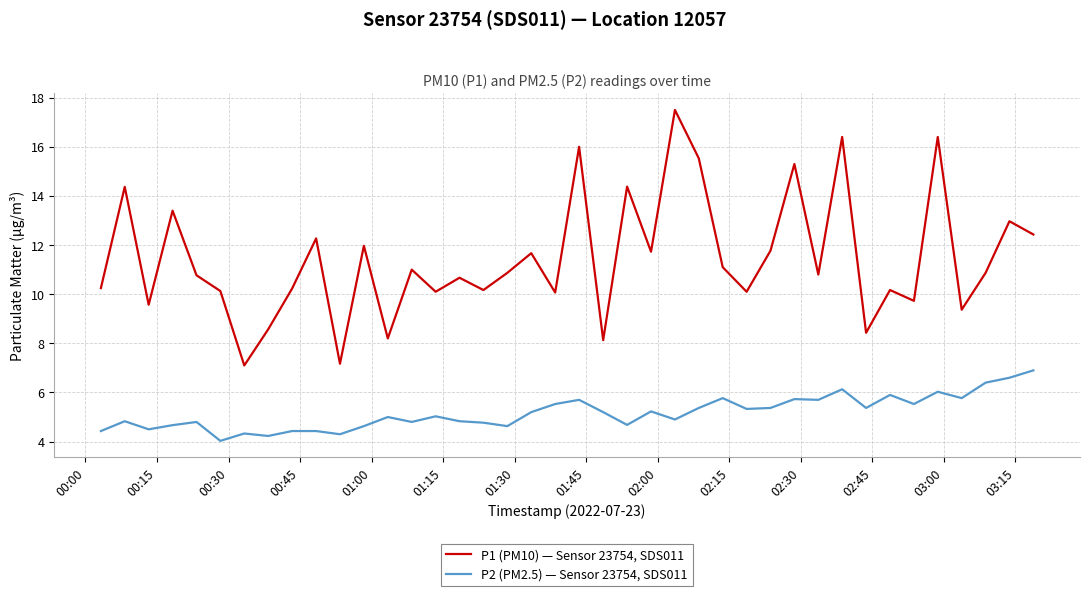

Rank the series by their average value, from lowest to highest.

P2 (PM2.5) — Sensor 23754, SDS011, P1 (PM10) — Sensor 23754, SDS011